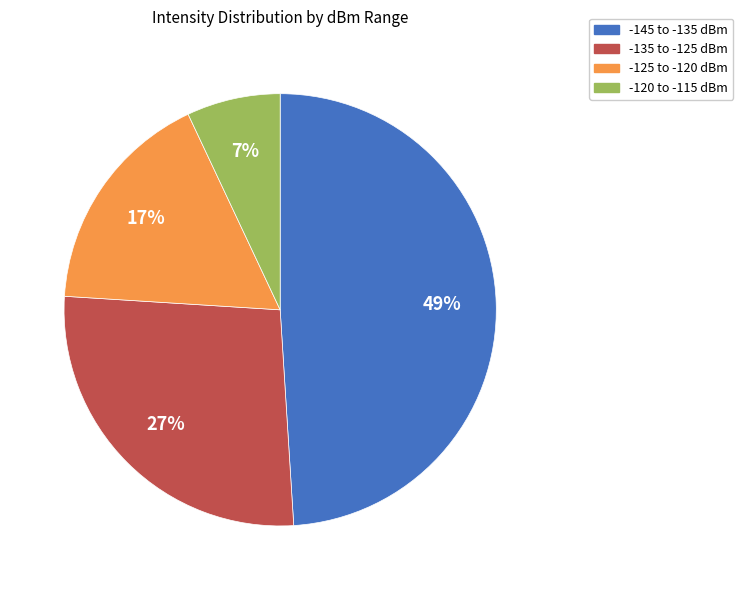

What percentage is the -135 to -125 dBm slice, to the nearest percent?

27%